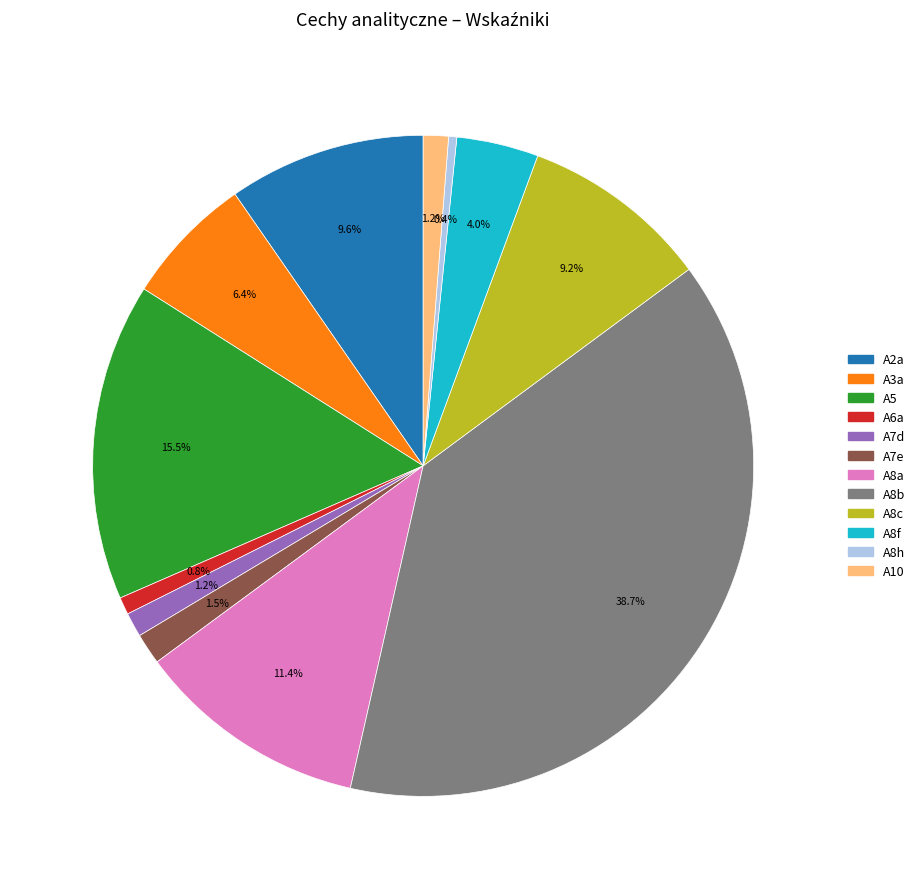

Is A8a the majority of the pie?

No